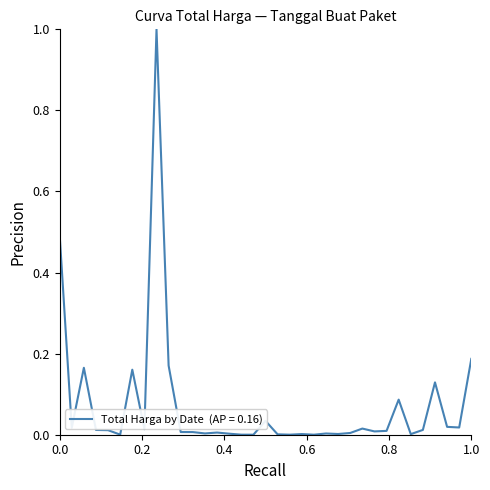

What is the difference between the maximum and minimum values?

1.0